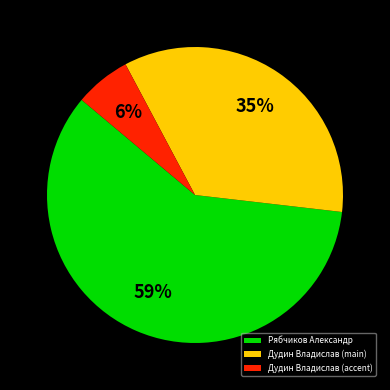

Approximately how many times larger is the value at Рябчиков Александр compared to Дудин Владислав (main)?

1.7